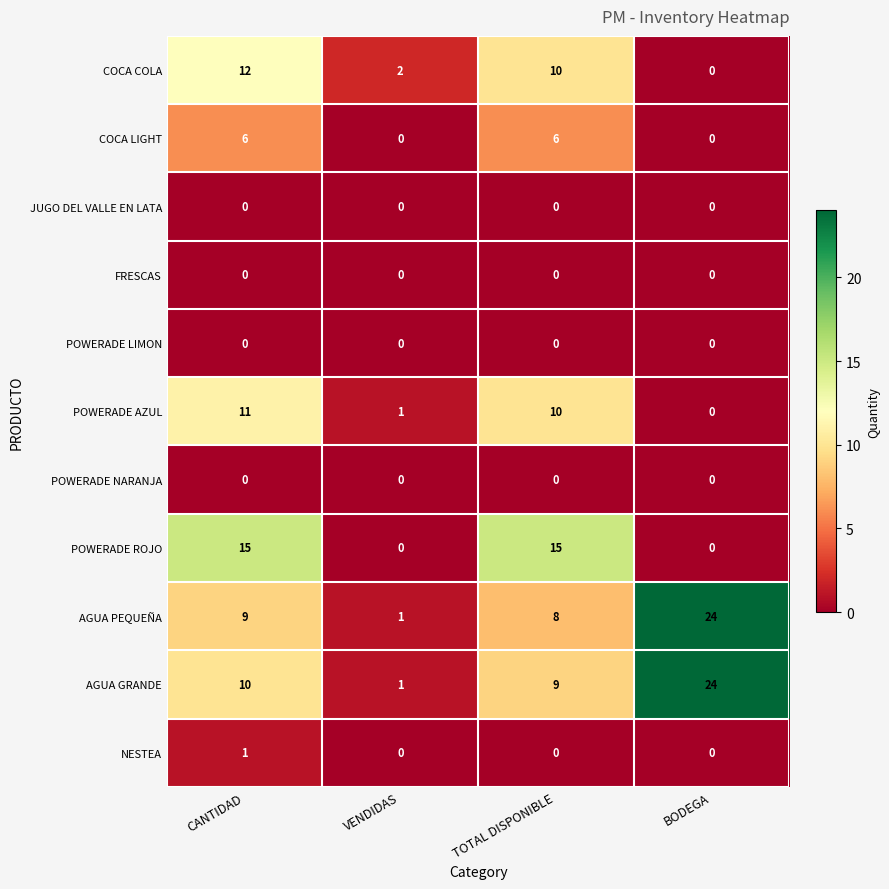

At how many categories does at least one series exceed 8?

3